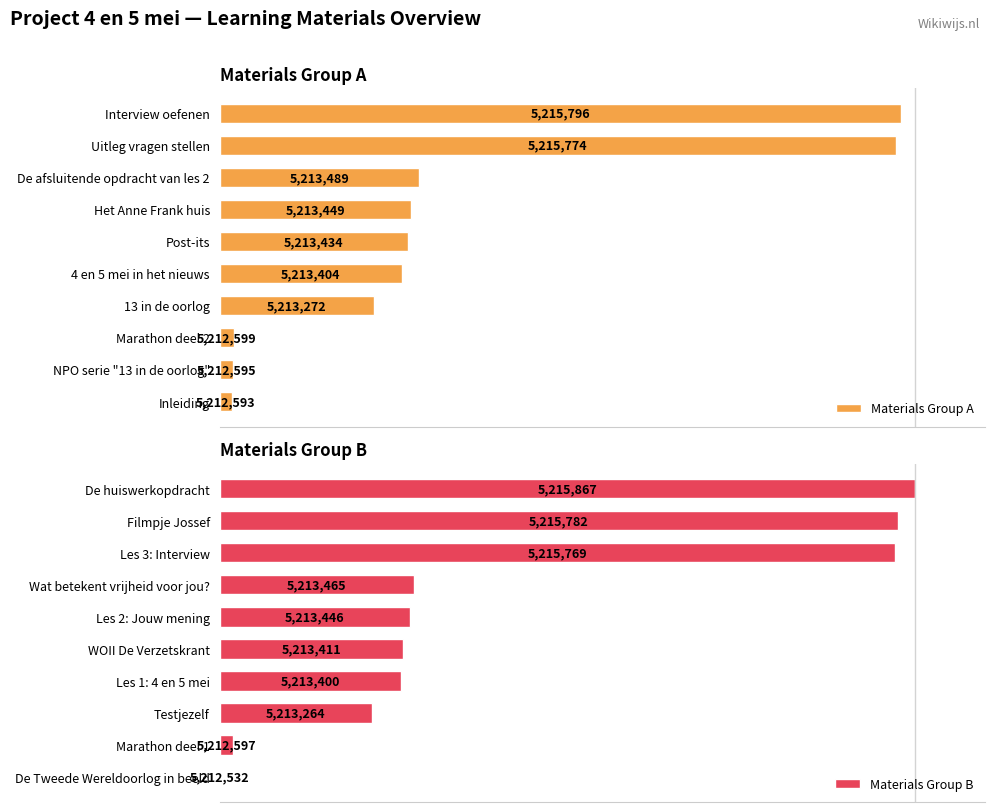

What is the spread (max minus min) of values at 5?

0.4